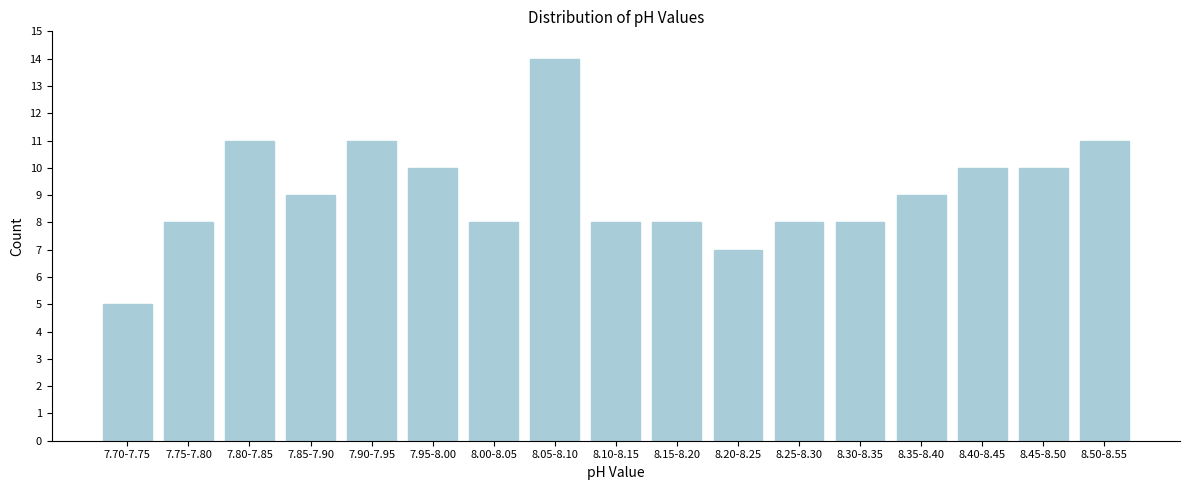

Reading left to right, transcribe all the data shown in this chart.

7.70-7.75=5	7.75-7.80=8	7.80-7.85=11	7.85-7.90=9	7.90-7.95=11	7.95-8.00=10	8.00-8.05=8	8.05-8.10=14	8.10-8.15=8	8.15-8.20=8	8.20-8.25=7	8.25-8.30=8	8.30-8.35=8	8.35-8.40=9	8.40-8.45=10	8.45-8.50=10	8.50-8.55=11